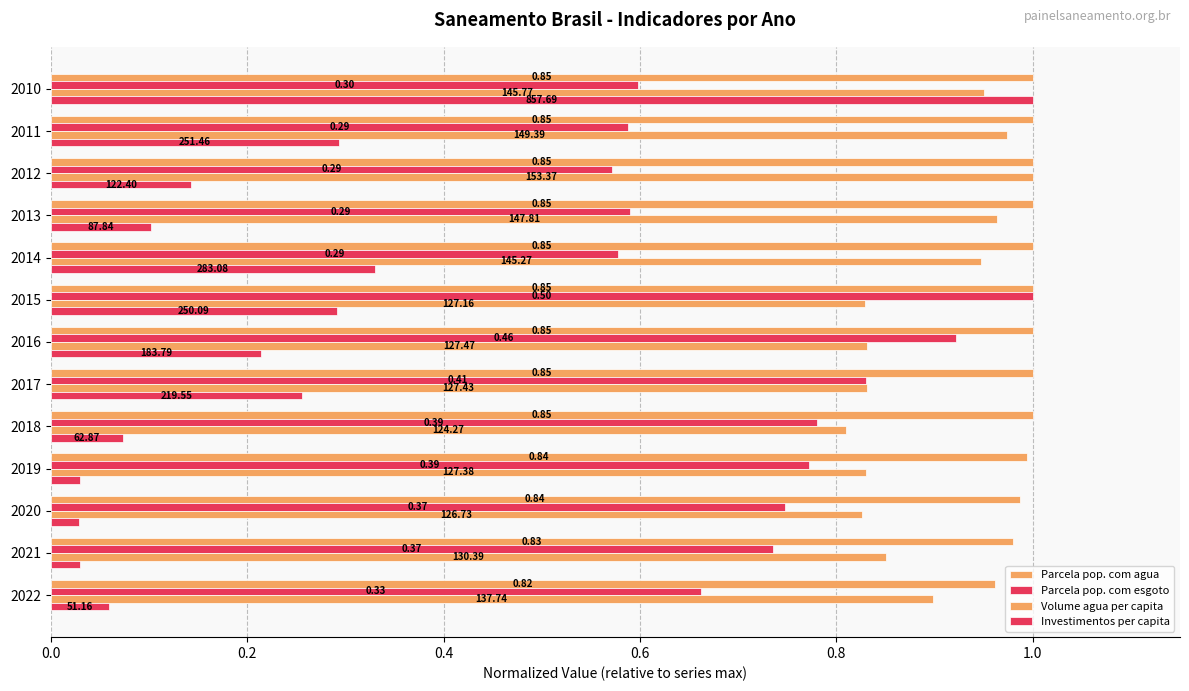

What is the average value of the Volume agua per capita series?

0.9